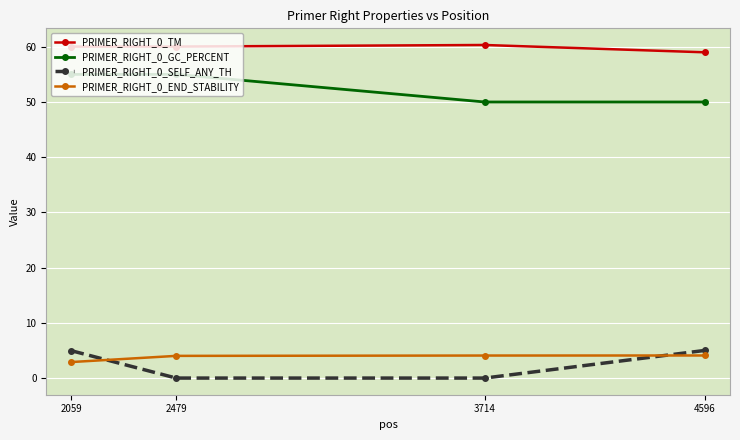

At which label does PRIMER_RIGHT_0_END_STABILITY reach its minimum?

2059